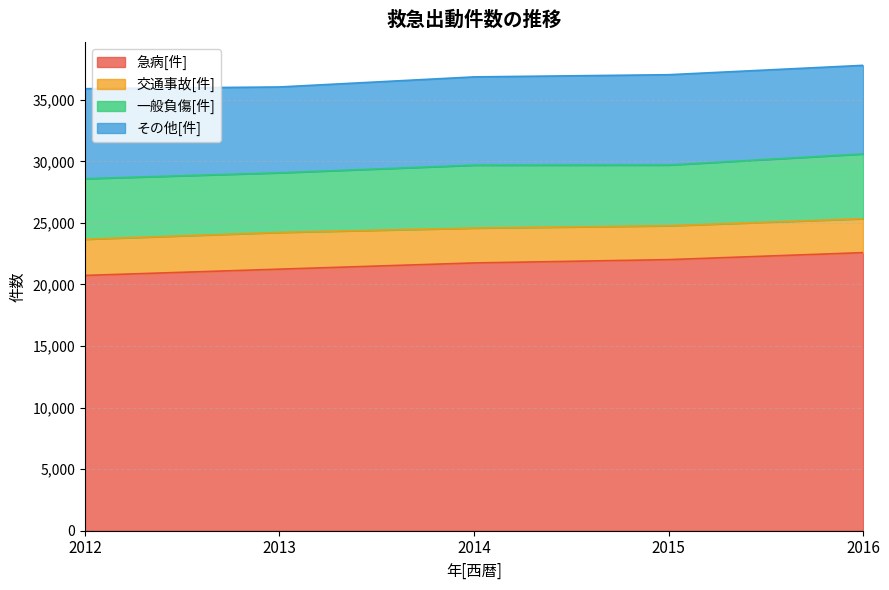

What are all the series names shown in the legend?

急病[件], 交通事故[件], 一般負傷[件], その他[件]